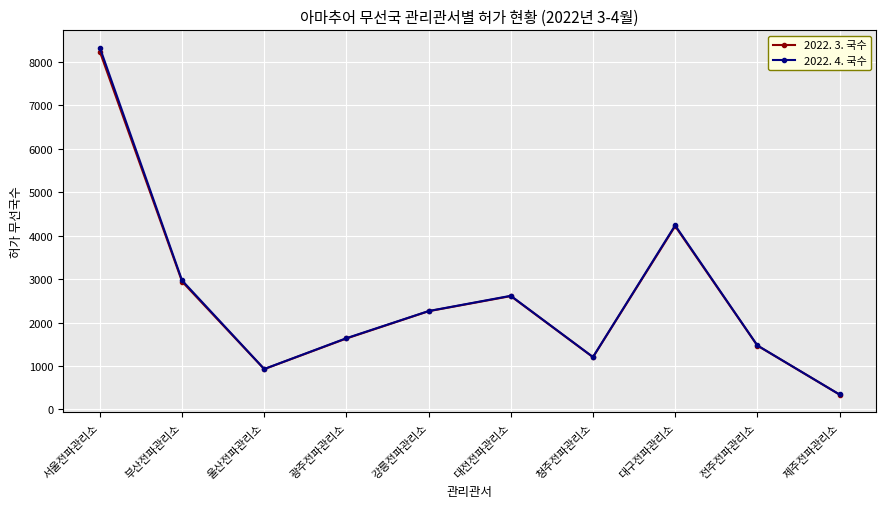

The 2022. 3. 국수 series shows 2483 at 전주전파관리소. True or false?

False